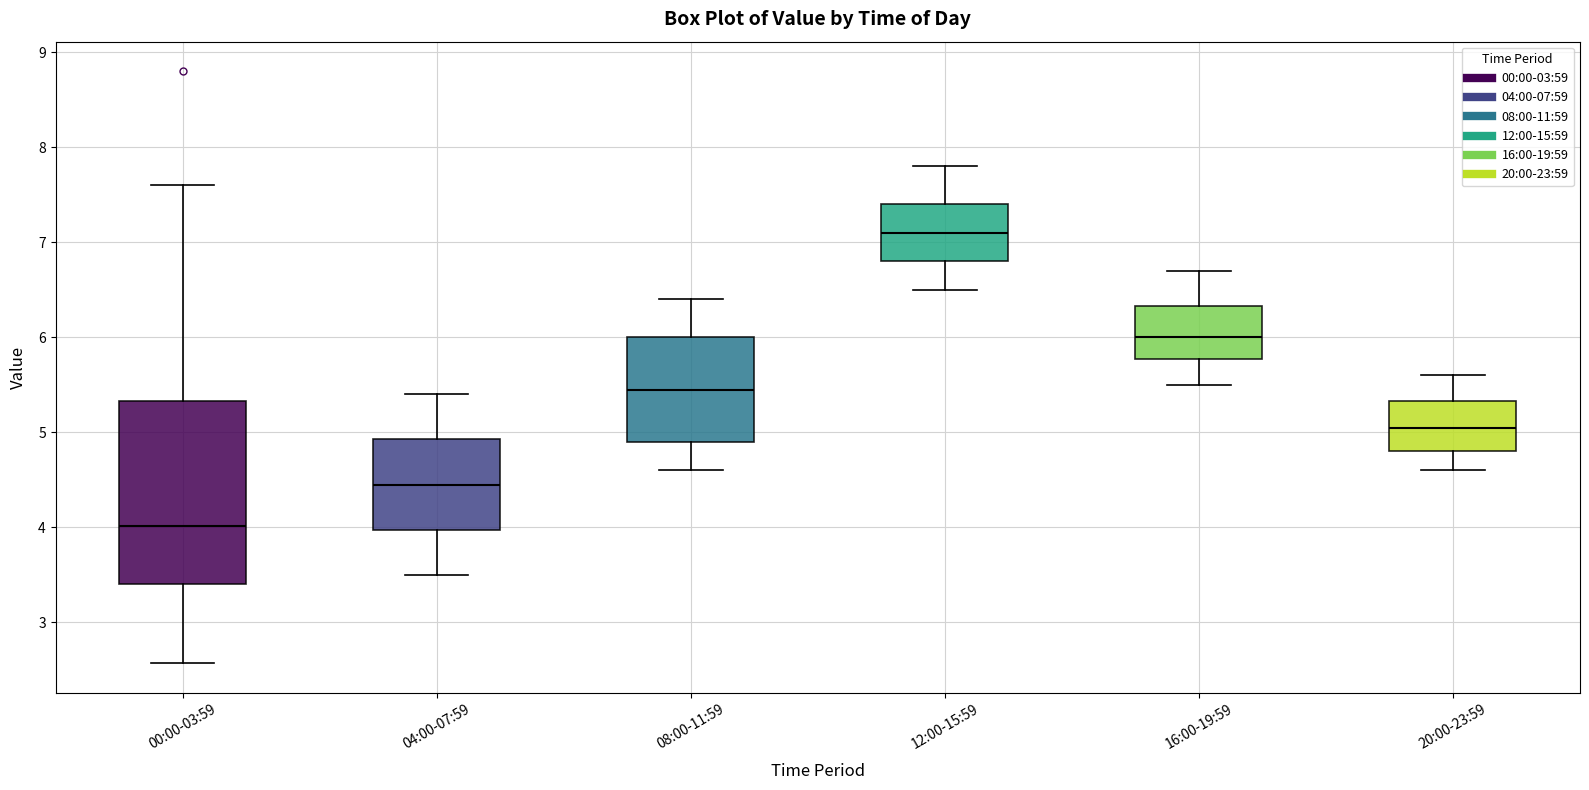

Reading left to right, transcribe this box plot: for each box, give where its median line is, the range the box spans, and where its two whiskers end, as read against the y-axis. The values are not printed on the chart, so give them approximately, as read against the axis.

00:00-03:59: median 4.0, box 3.4 to 5.3, whiskers 2.6 to 7.6
04:00-07:59: median 4.5, box 4.0 to 4.9, whiskers 3.5 to 5.4
08:00-11:59: median 5.5, box 4.9 to 6.0, whiskers 4.6 to 6.4
12:00-15:59: median 7.1, box 6.8 to 7.4, whiskers 6.5 to 7.8
16:00-19:59: median 6.0, box 5.8 to 6.3, whiskers 5.5 to 6.7
20:00-23:59: median 5.1, box 4.8 to 5.3, whiskers 4.6 to 5.6